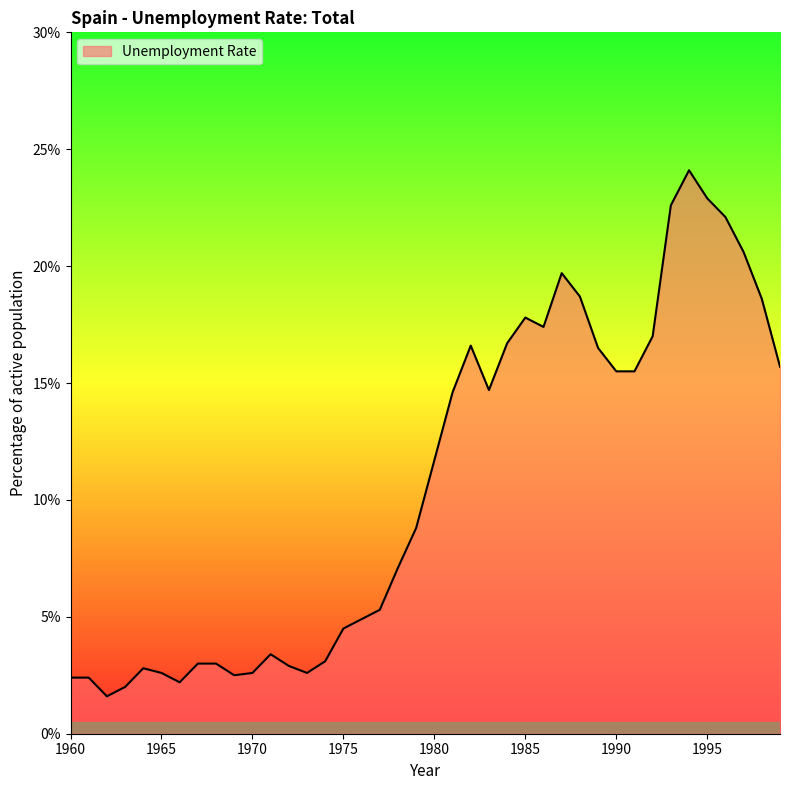

What is the difference between the maximum and minimum values?

22.5